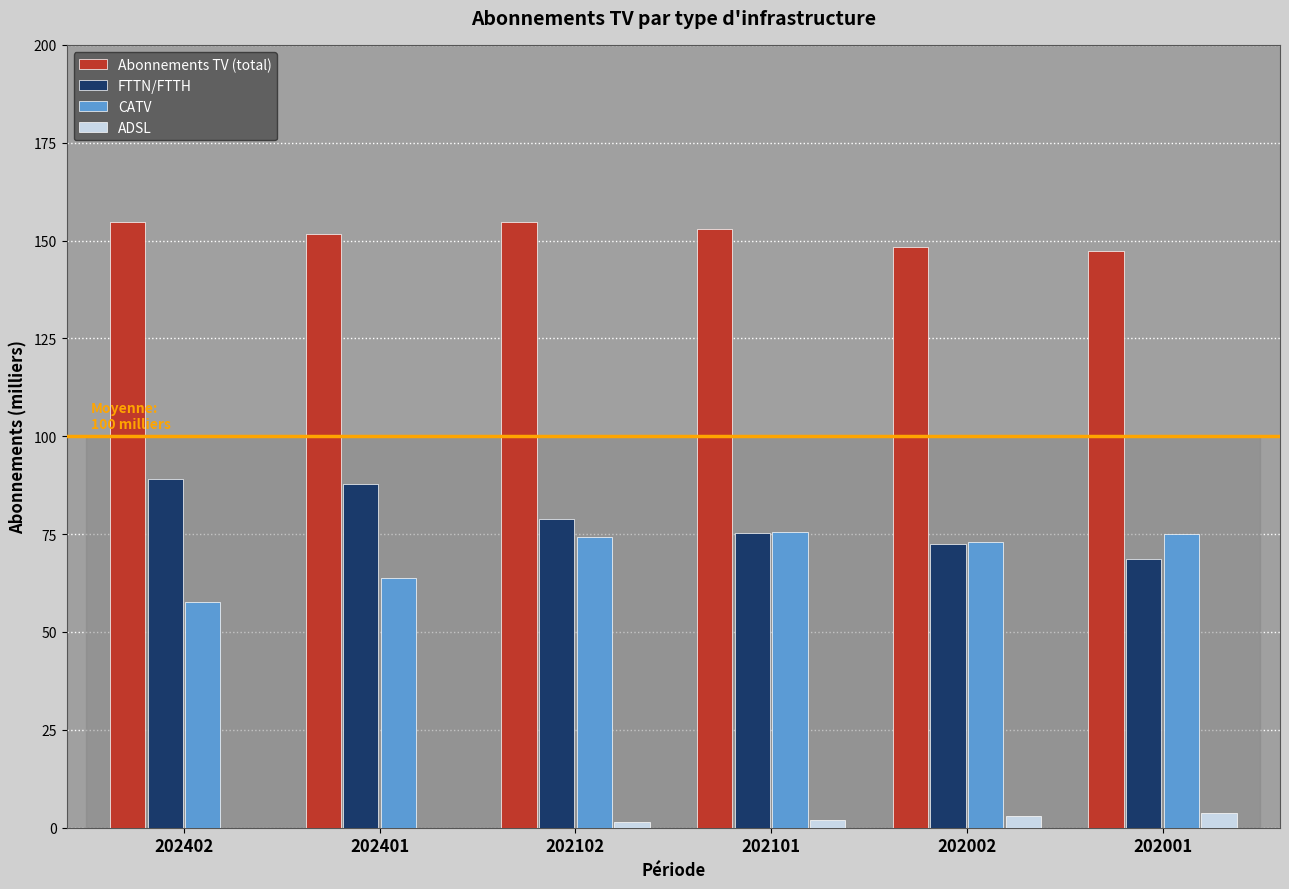

How many groups of bars are there?

6